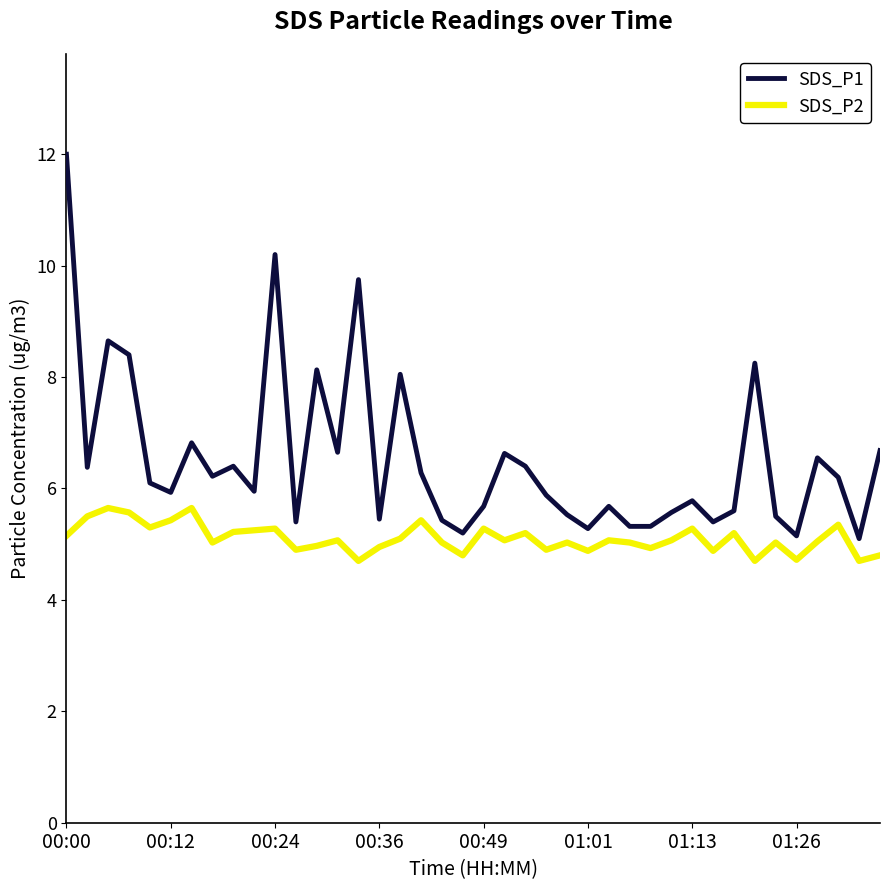

True or false: SDS_P1 and SDS_P2 intersect in this chart.

False